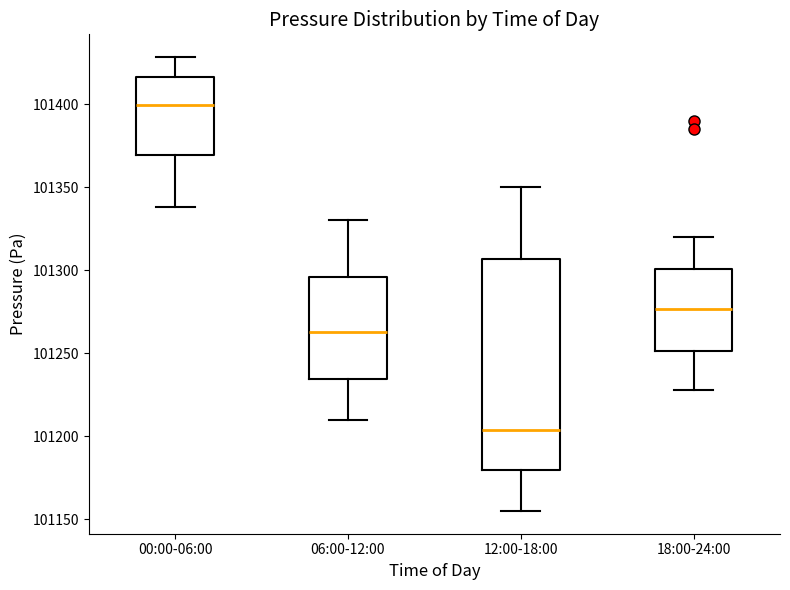

Comparing the boxes themselves (not the whiskers), which one is the tallest?

12:00-18:00